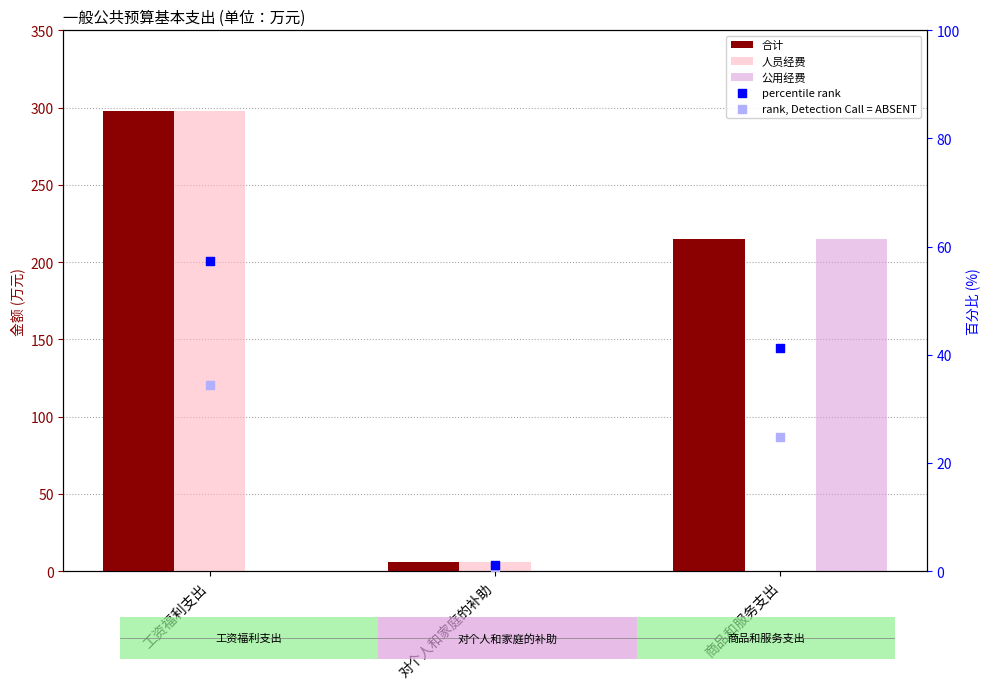

What is the total value across all series at 工资福利支出?

687.1